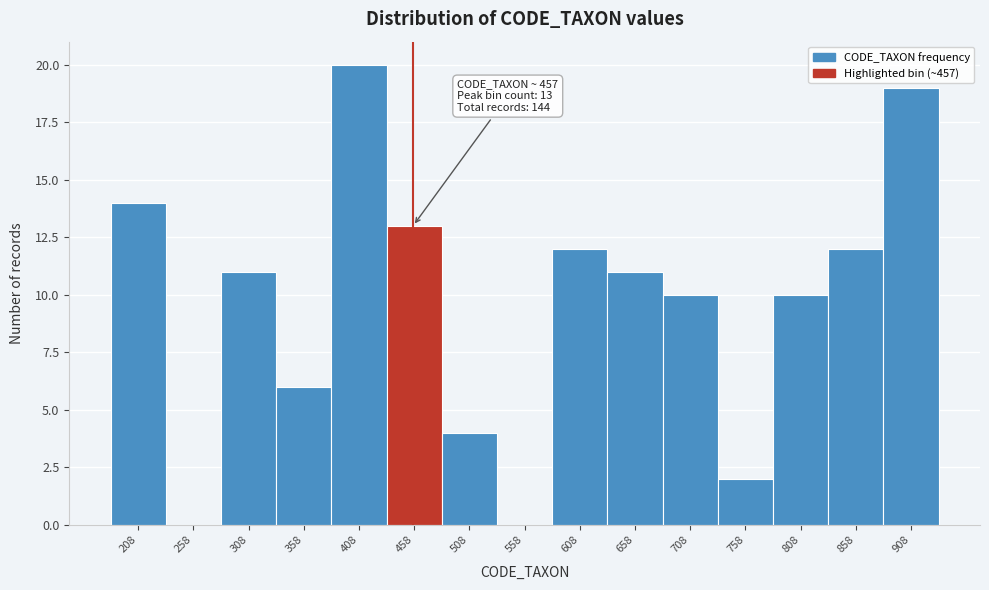

Which range on the x-axis has the tallest bar?

383 to 433